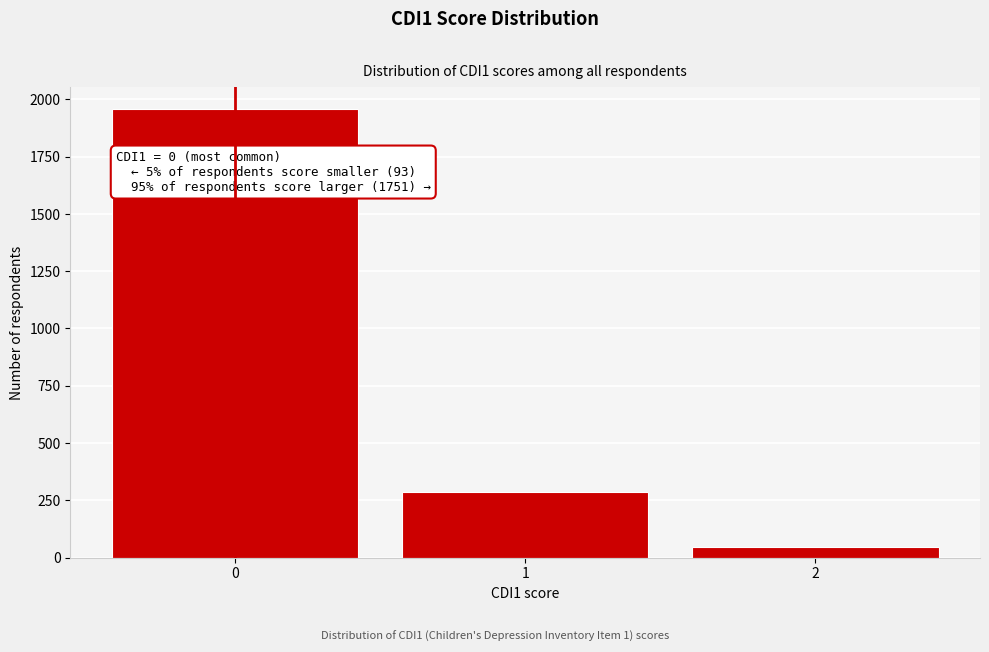

Reading right to left, what are all the values shown in this chart?

2=48	1=286	0=1956